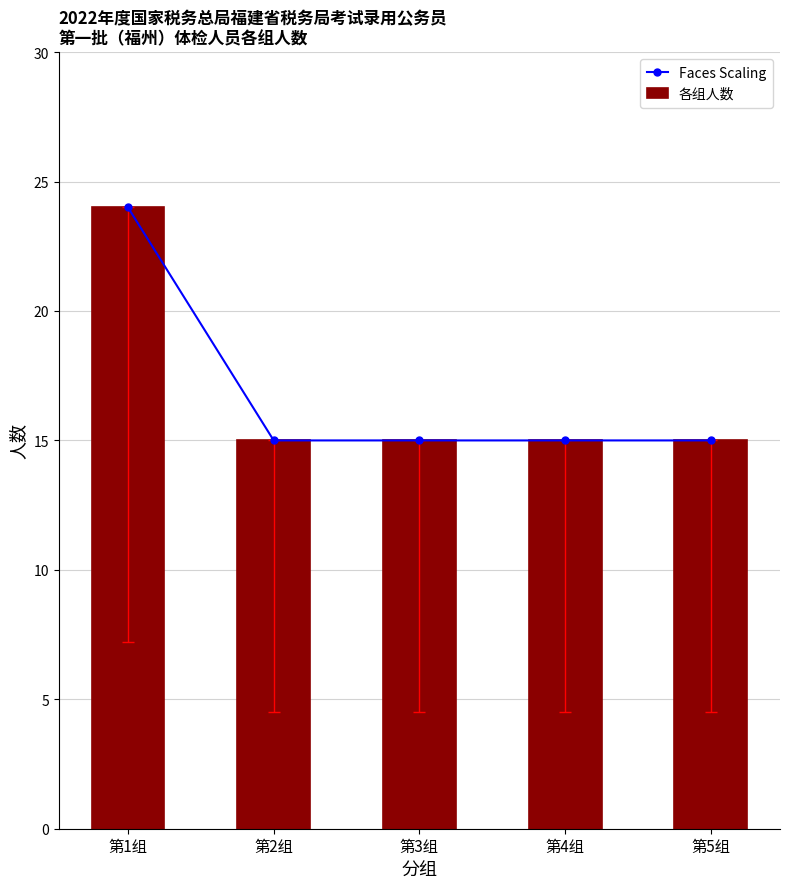

Reading right to left, list all the values displayed in this chart.

Faces Scaling: 第5组=15	第4组=15	第3组=15	第2组=15	第1组=24
各组人数: 第5组=15	第4组=15	第3组=15	第2组=15	第1组=24